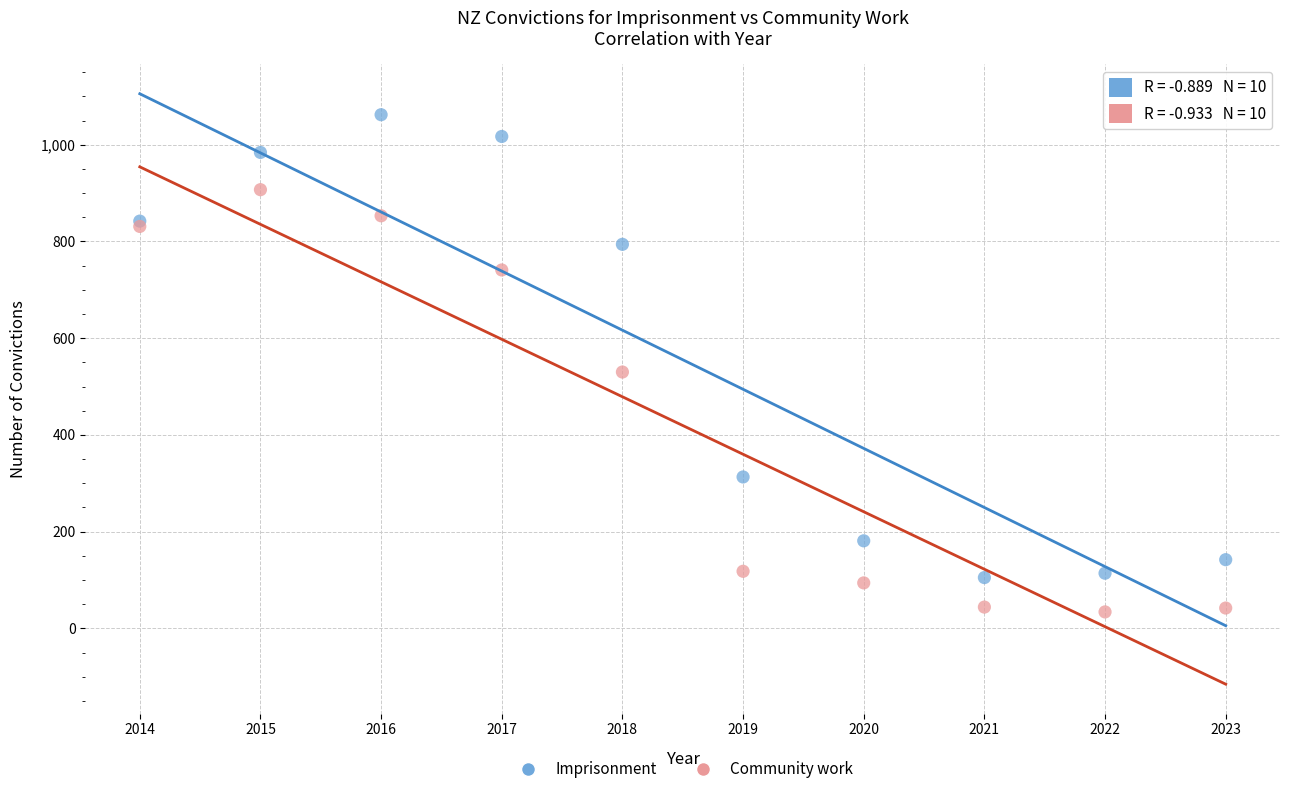

What is the X range (max minus min) for the scatter plot?

9